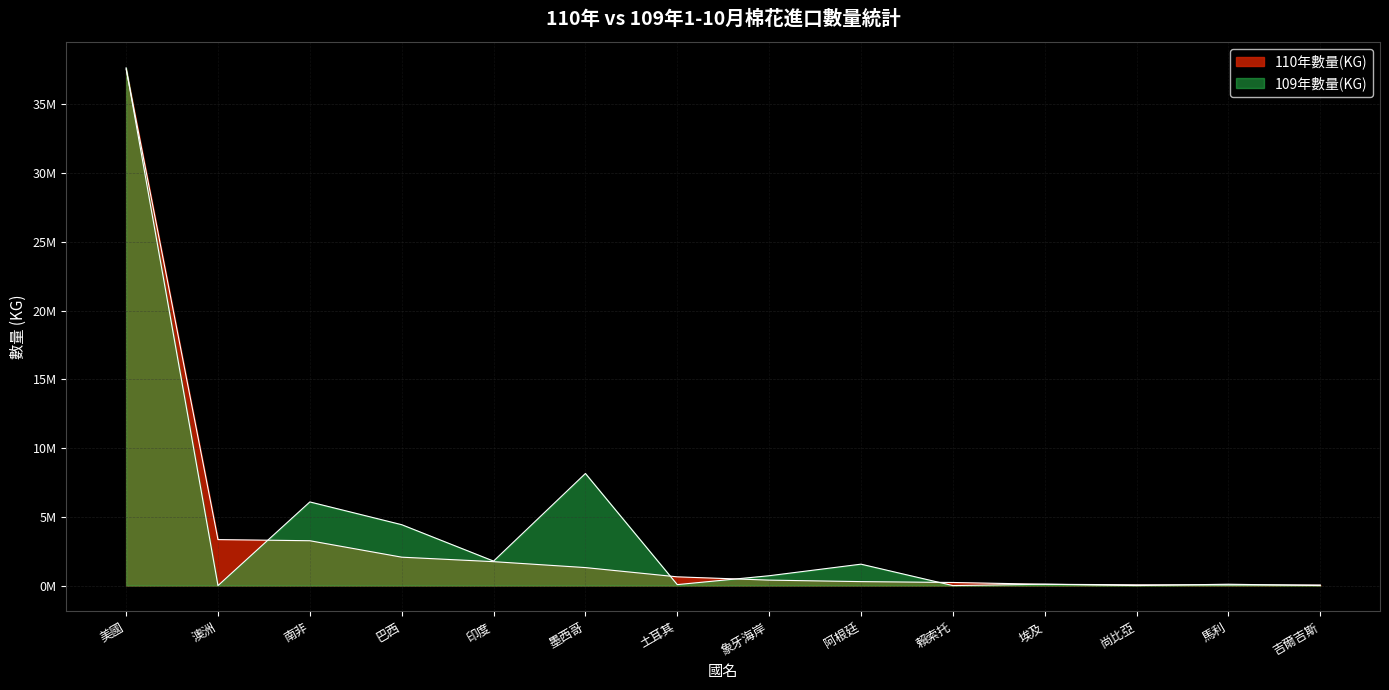

What is the sum of all 109年數量(KG) values?

60626557